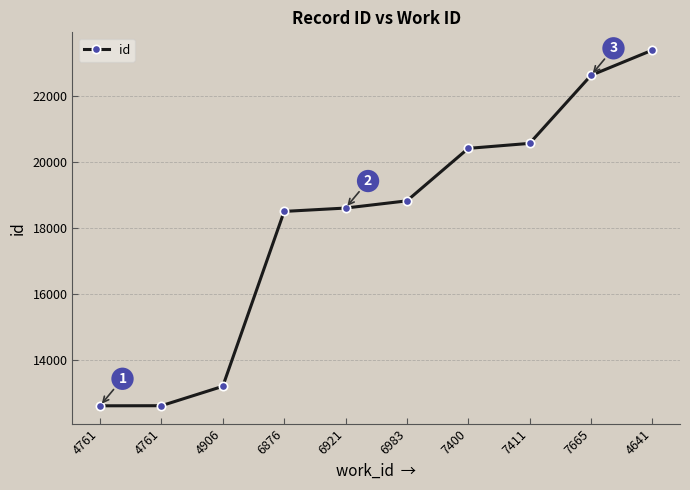

How many lines are shown in the chart?

1